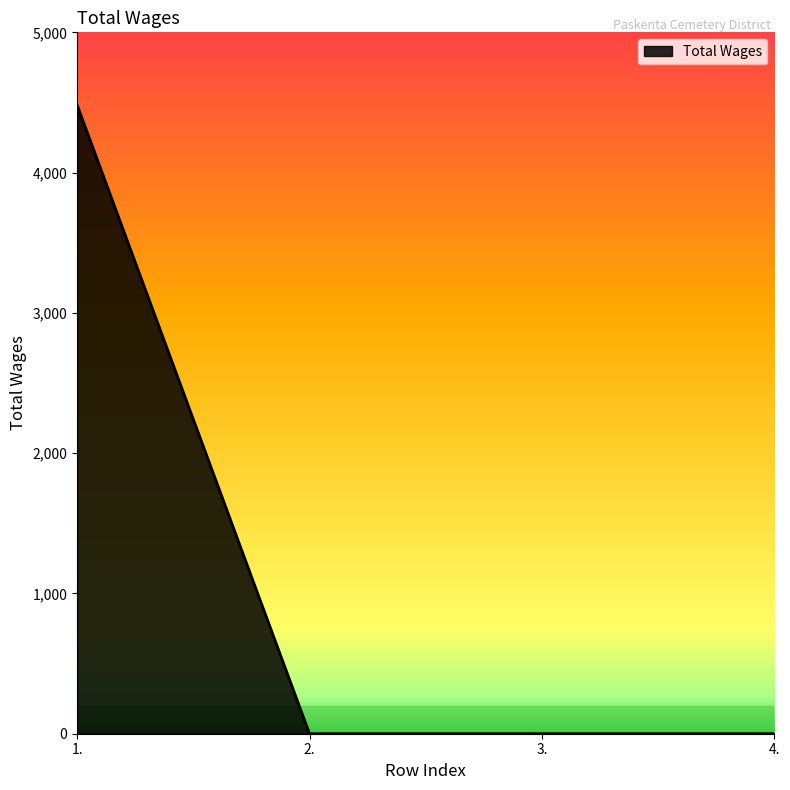

Reading right to left, transcribe all the data shown in this chart.

0	0	0	4481